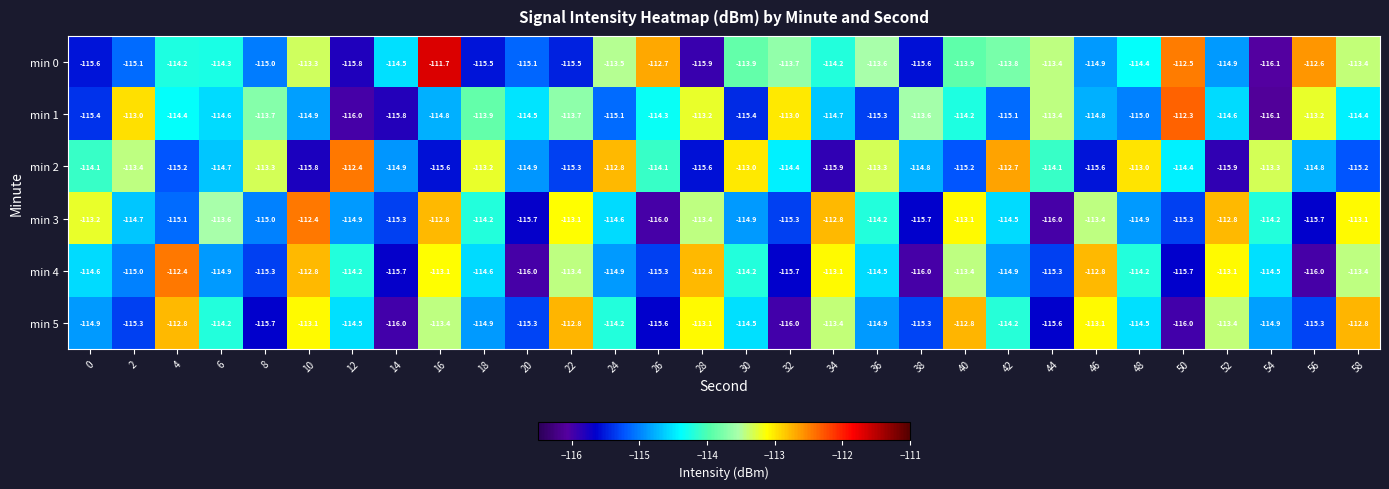

Which label corresponds to the smallest value in the chart?

54